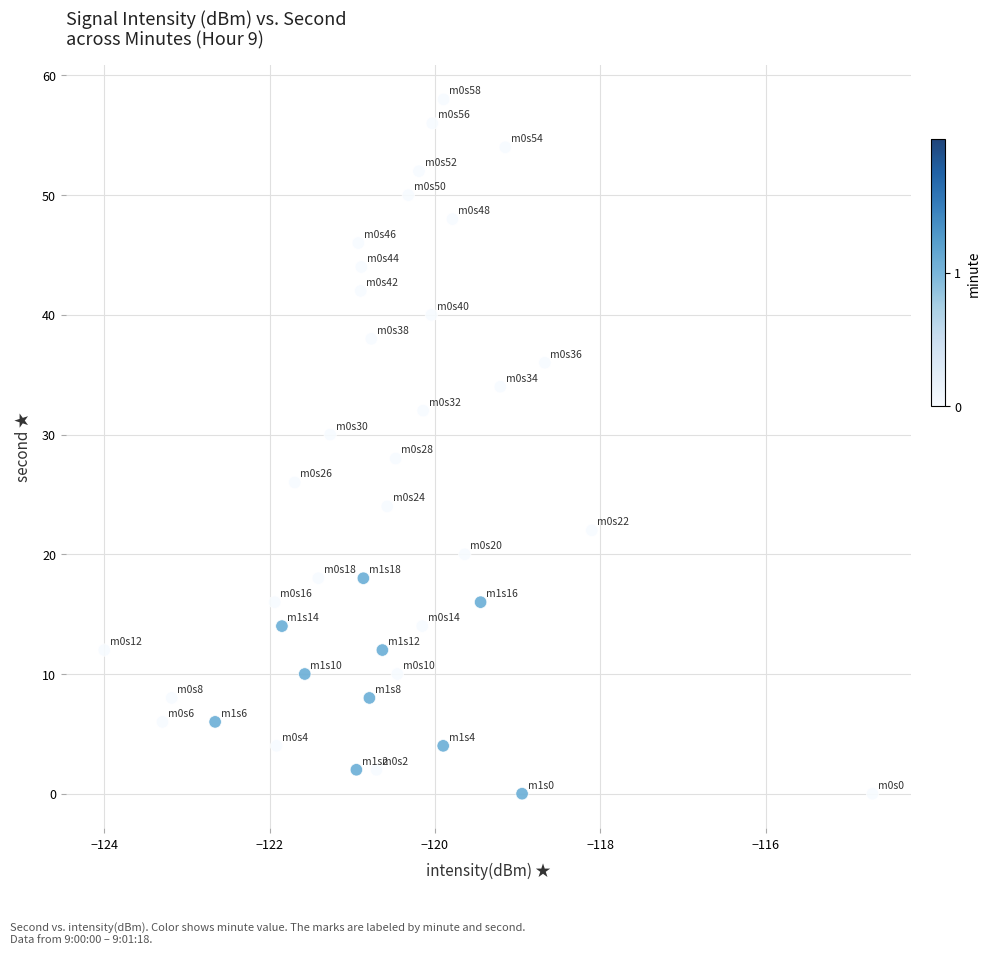

What is the range of Y values (max minus min)?

58